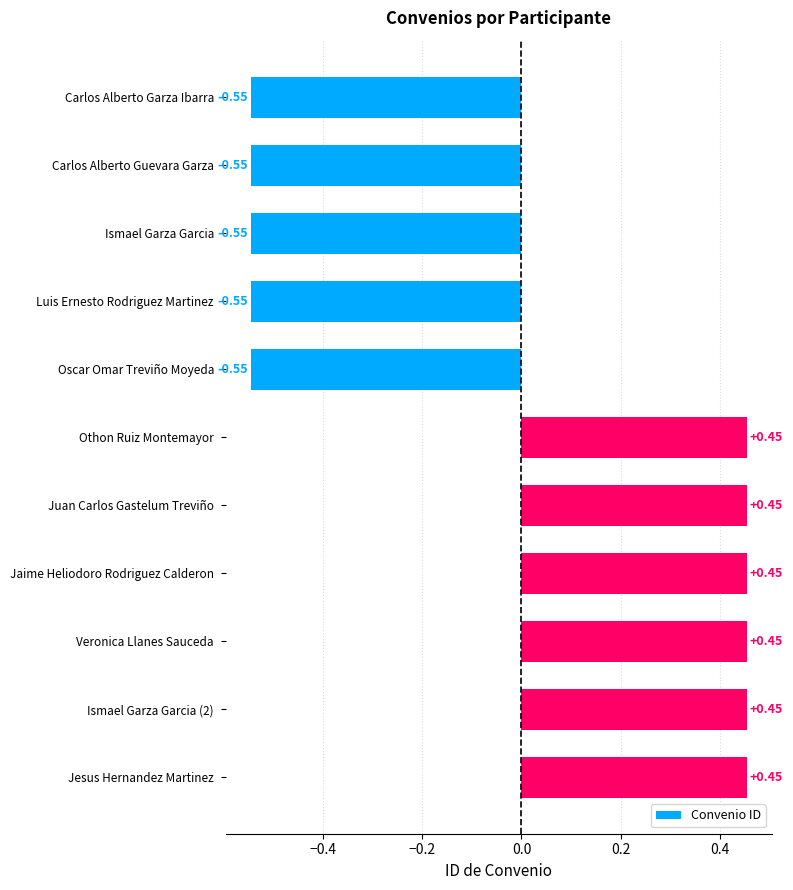

What is the label of the 6th bar from the top?

Othon Ruiz Montemayor